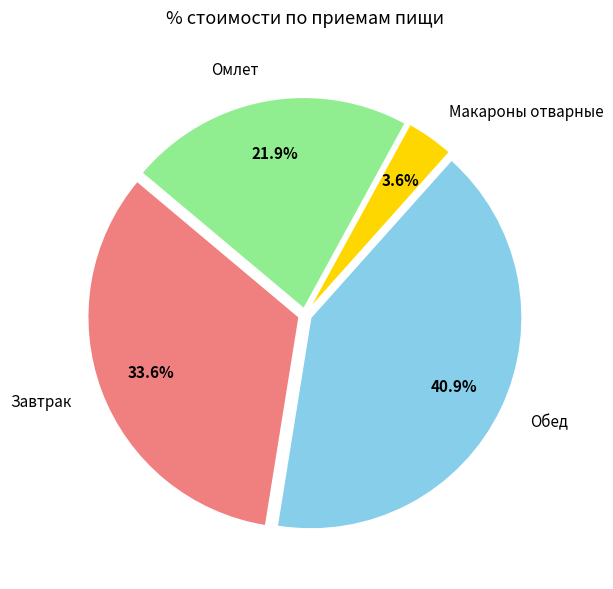

To the nearest percent, what is the average slice percentage?

25%